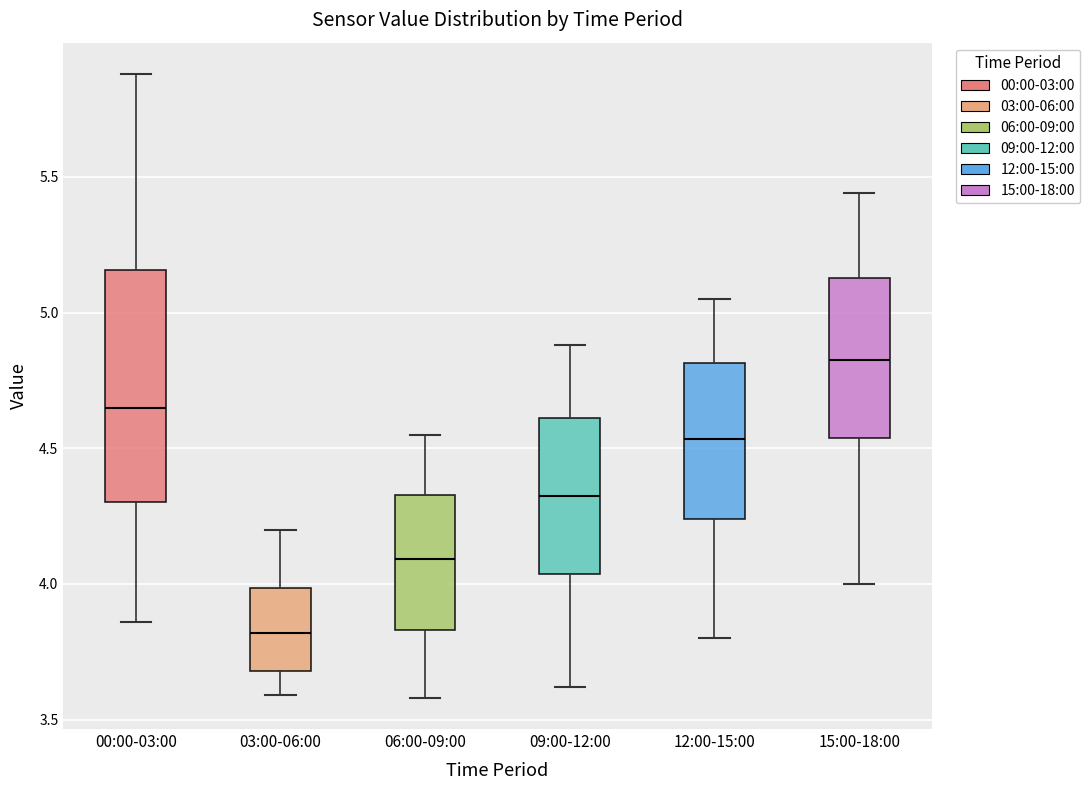

Reading left to right, read every box against the y-axis: the position of its median line, the range the box covers, and the ends of its whiskers. The values are not printed on the chart, so give them approximately, as read against the axis.

00:00-03:00: median 4.65, box 4.30 to 5.15, whiskers 3.85 to 5.90
03:00-06:00: median 3.80, box 3.70 to 4.00, whiskers 3.60 to 4.20
06:00-09:00: median 4.10, box 3.85 to 4.35, whiskers 3.60 to 4.55
09:00-12:00: median 4.35, box 4.05 to 4.60, whiskers 3.60 to 4.90
12:00-15:00: median 4.55, box 4.25 to 4.80, whiskers 3.80 to 5.05
15:00-18:00: median 4.85, box 4.55 to 5.15, whiskers 4.00 to 5.45